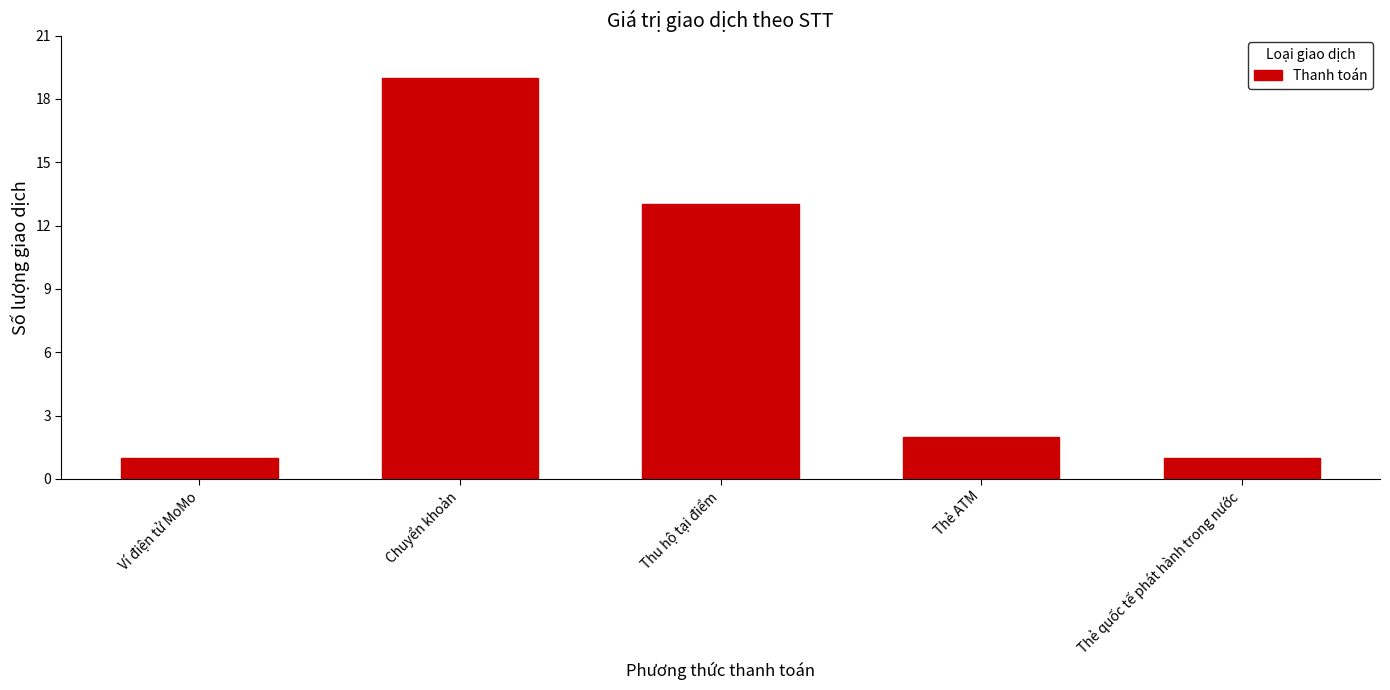

The chart shows a value of 19 at Chuyển khoản. True or false?

True